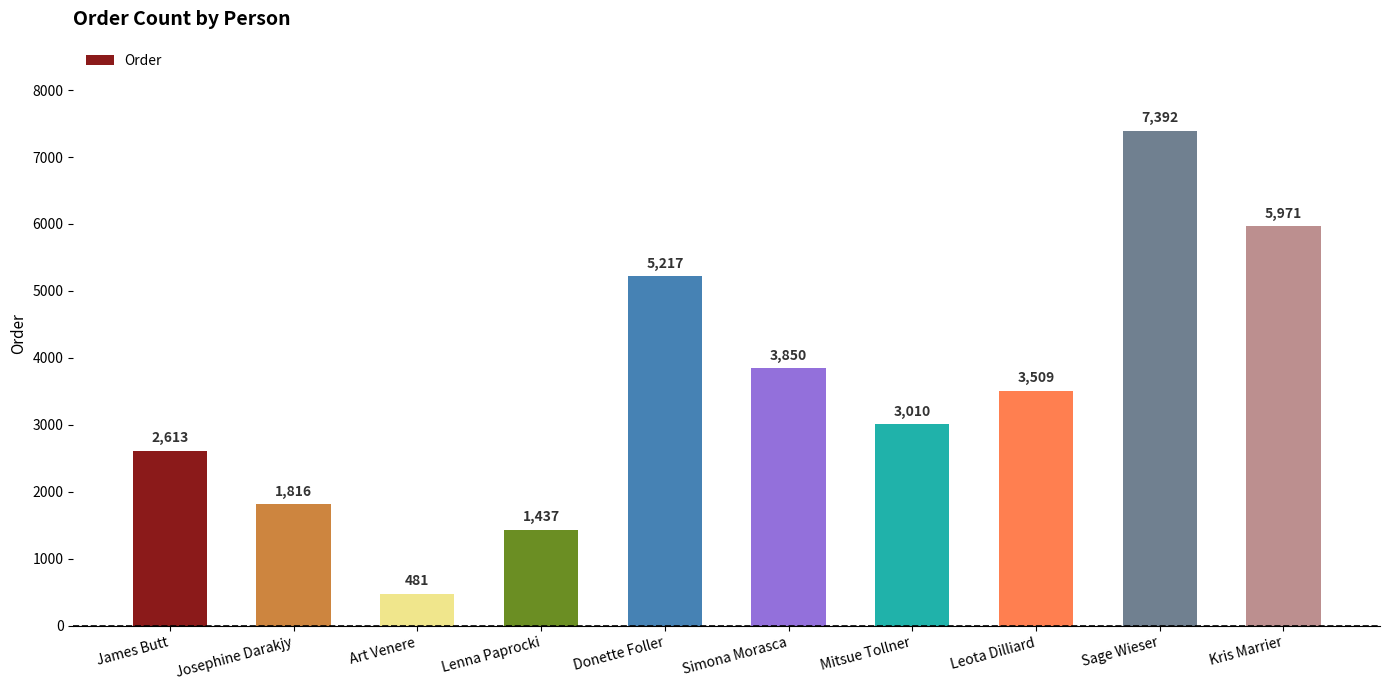

Count the number of categories in the chart.

10